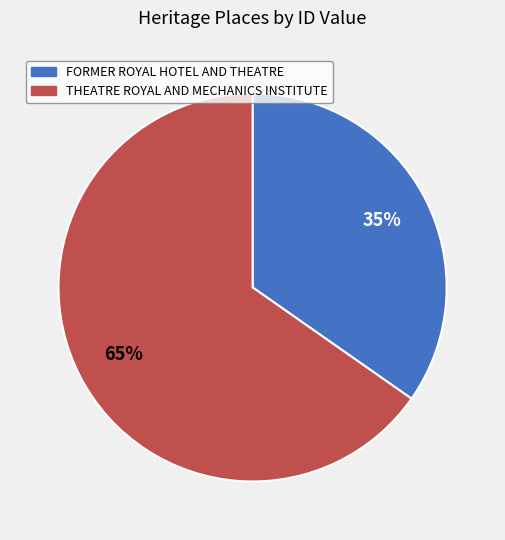

Is the sum of FORMER ROYAL HOTEL AND THEATRE and THEATRE ROYAL AND MECHANICS INSTITUTE greater than half?

Yes